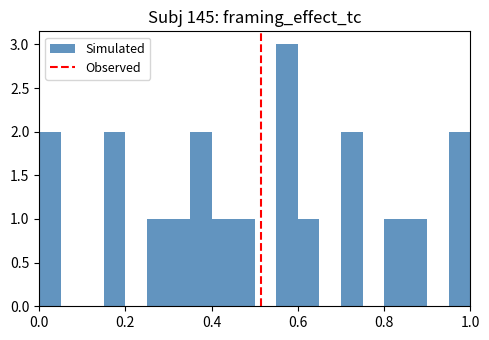

Around what value on the x-axis is the tallest bar? Give the approximate position of its centre, as read against the axis.

0.58